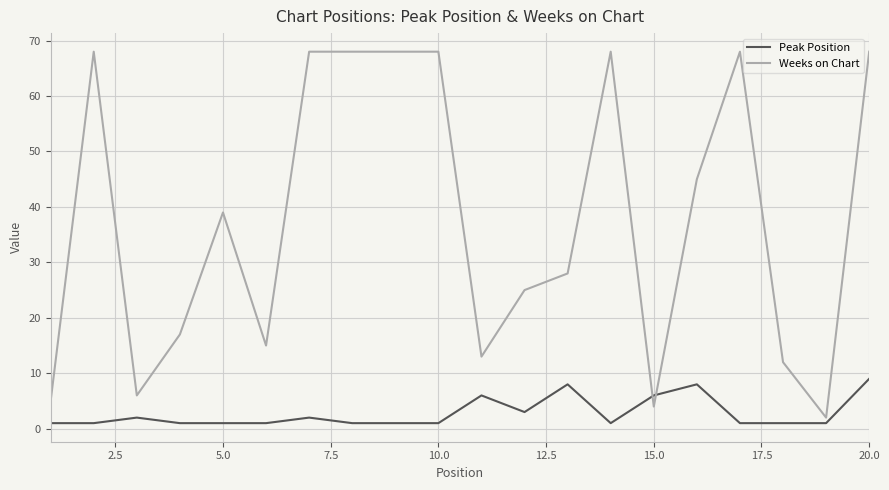

True or false: Weeks on Chart and Peak Position cross at least once.

True